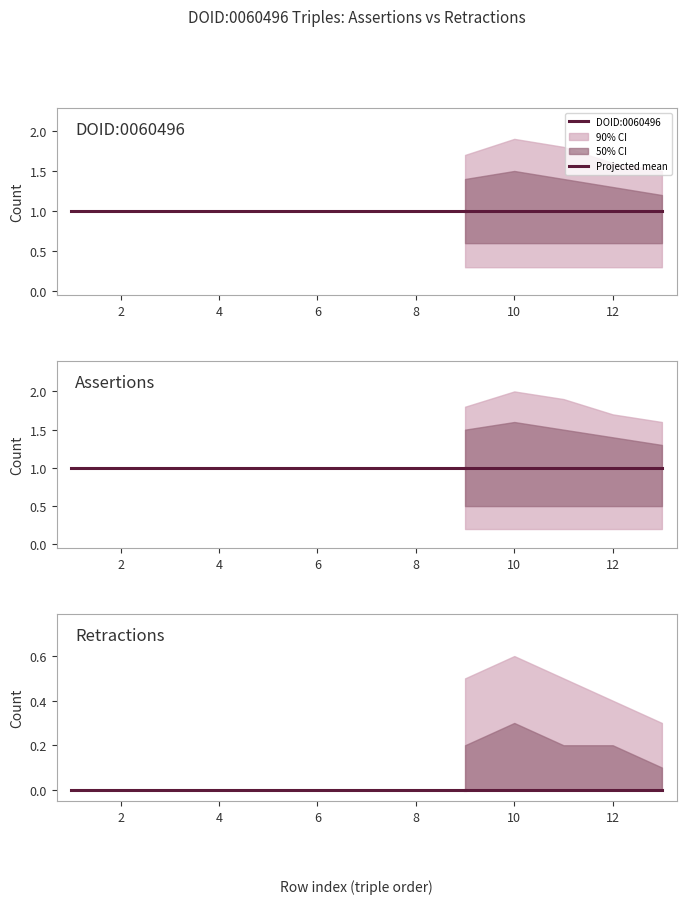

Read the assertion value at 7.

1